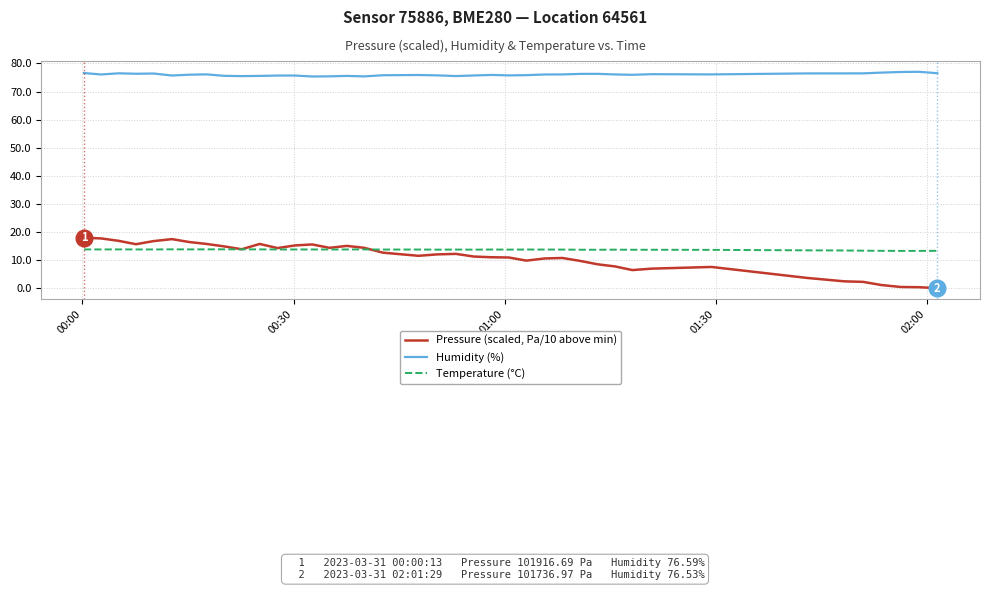

What is the average value of the Humidity (%) series?

76.0